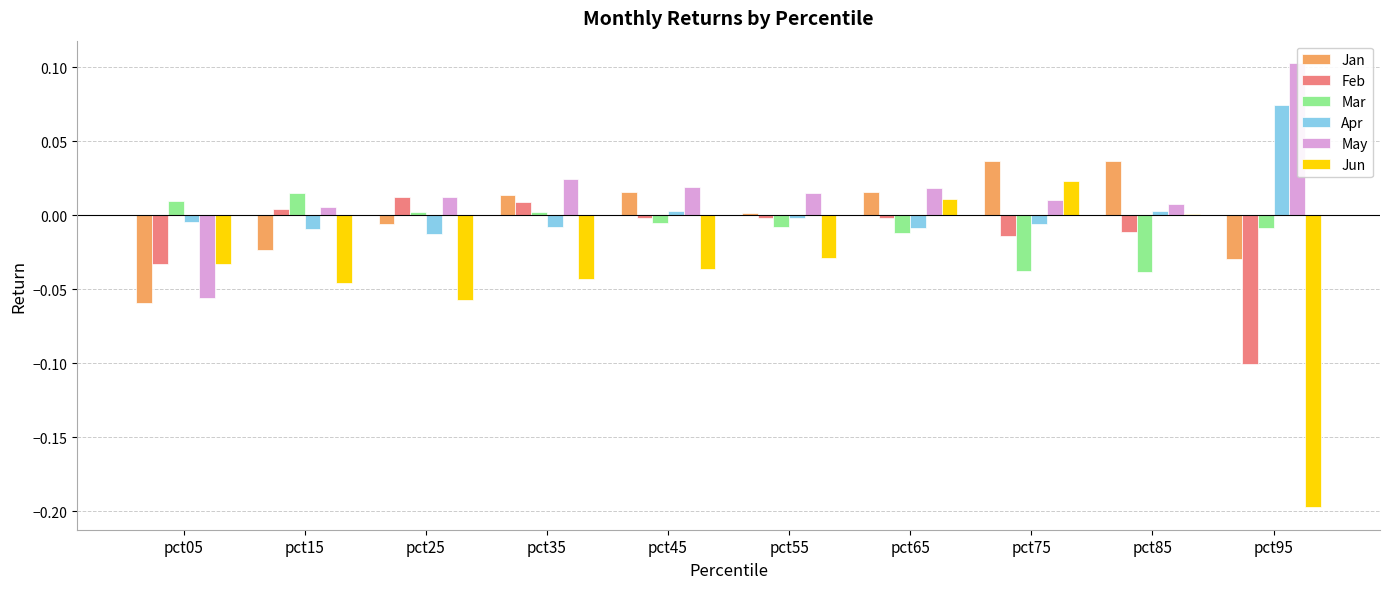

The value of May at pct75 is 0.0. True or false?

True